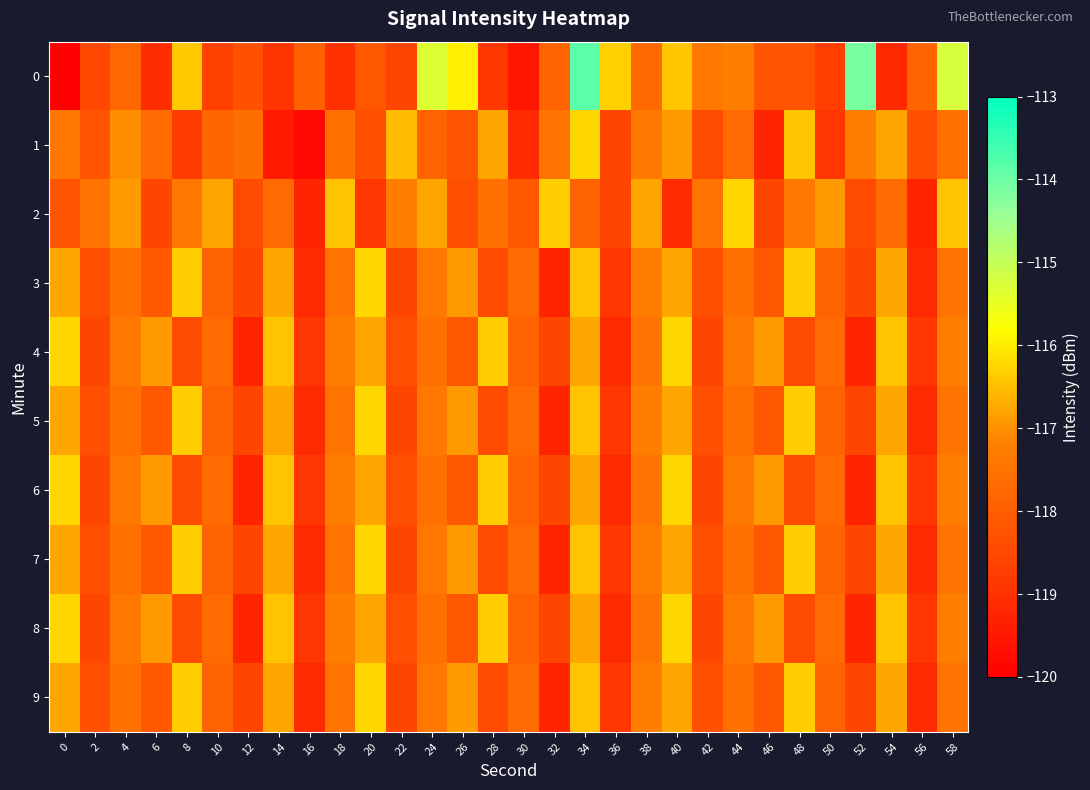

What is the maximum value shown in the chart?

-113.8